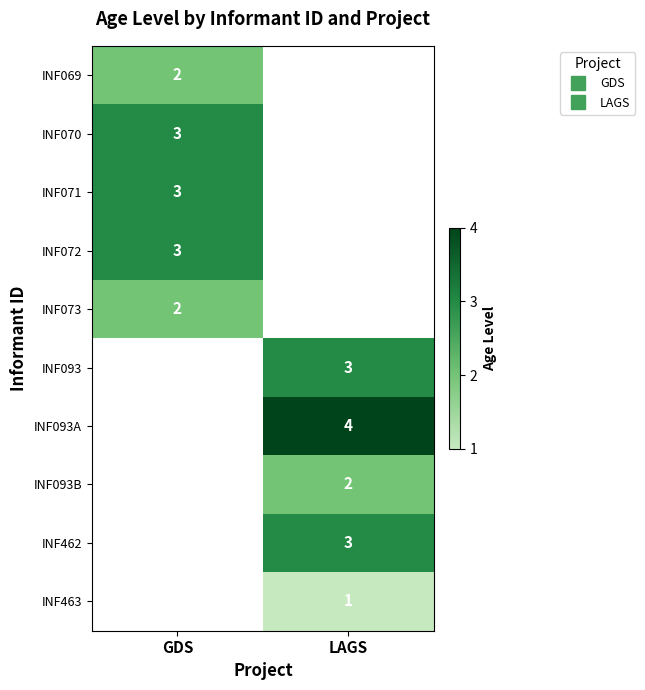

What is the difference between the highest and lowest values at GDS?

1.0